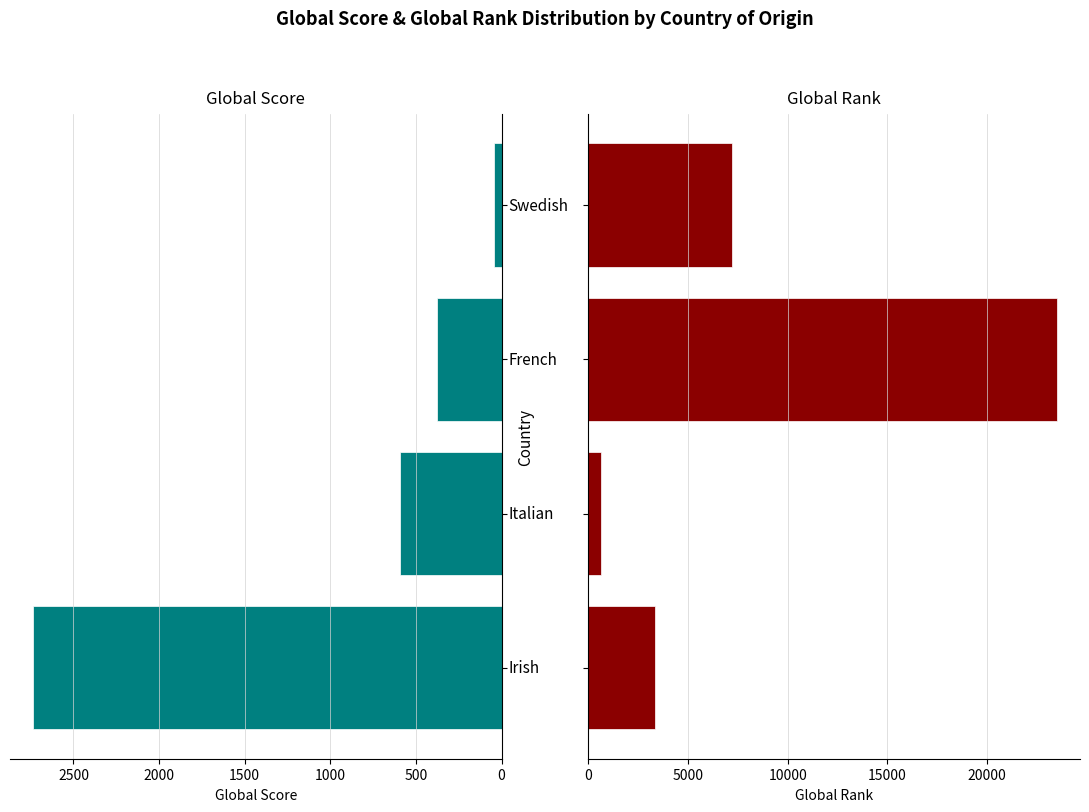

Which series changed the most between 1000 and 1500?

Global Rank